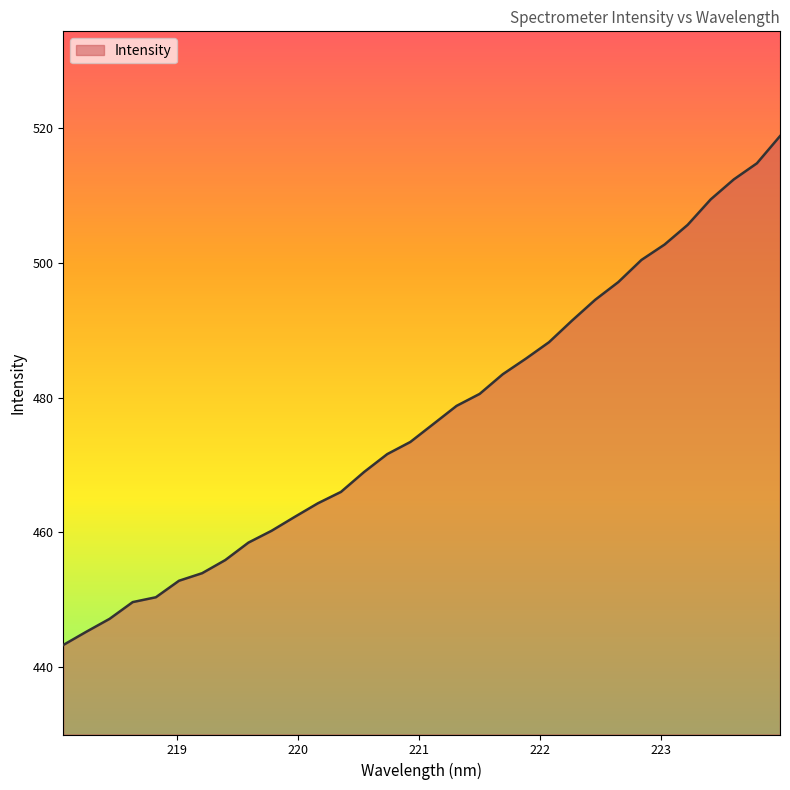

What is the greatest value displayed?

518.8